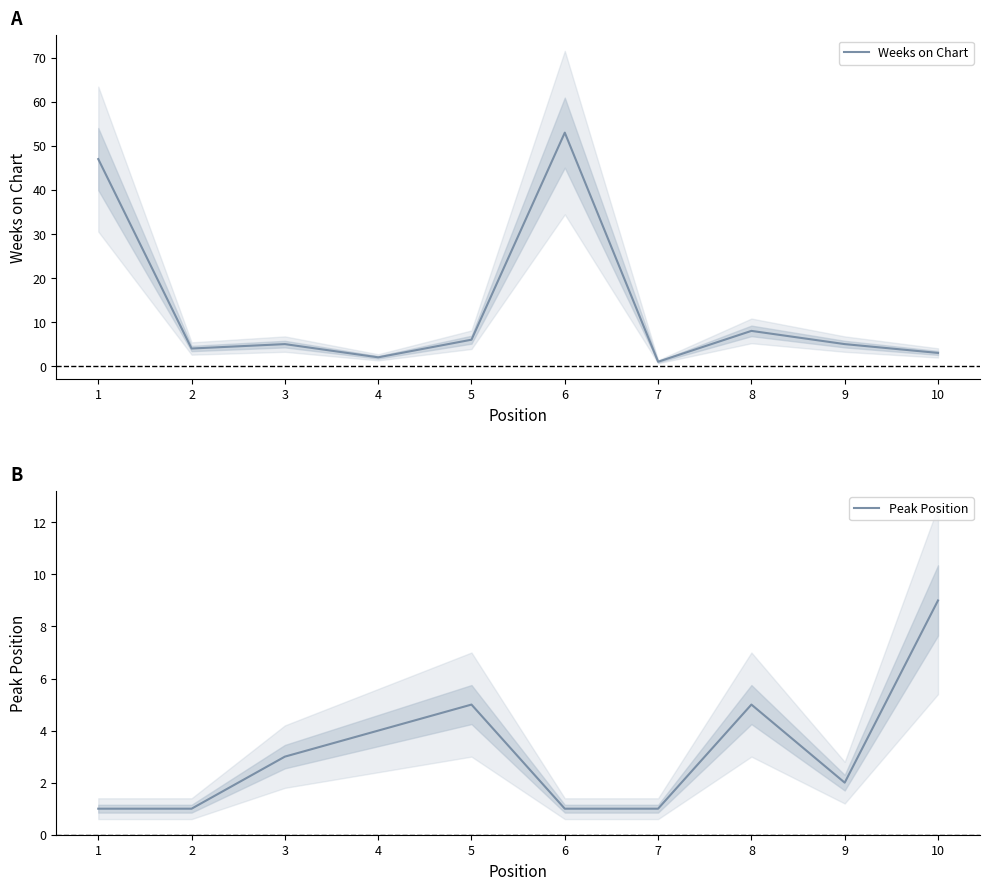

What is the approximate value of Peak Position at 4?

4